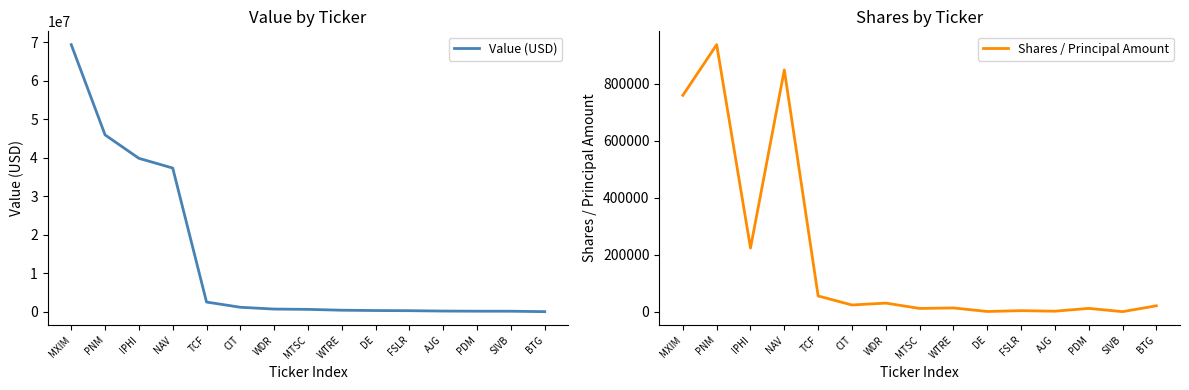

What are all the series names shown in the legend?

Value (USD), Shares / Principal Amount